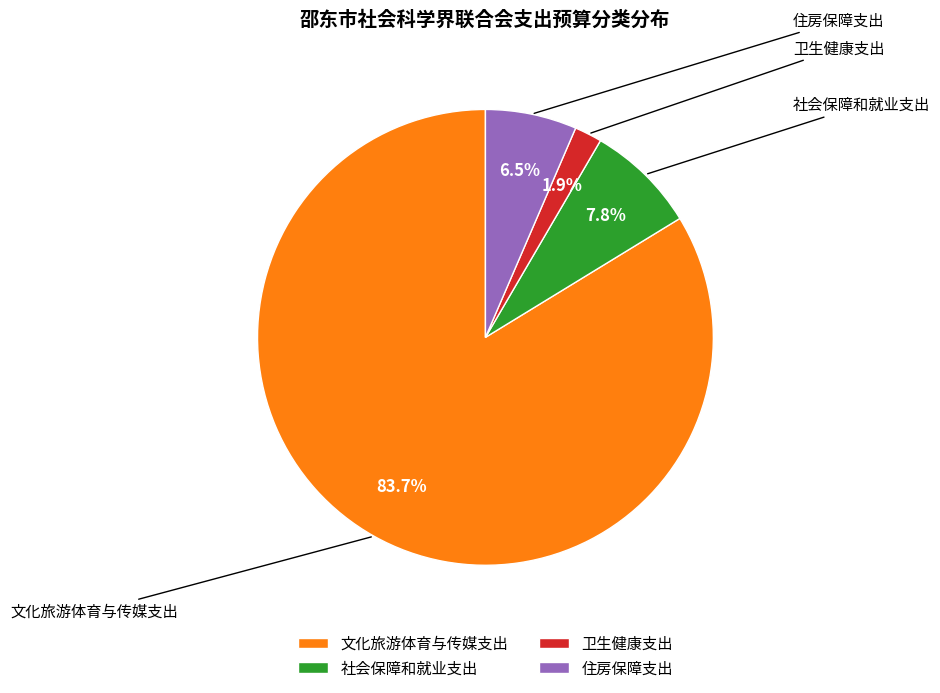

Is there a majority slice in this chart?

Yes